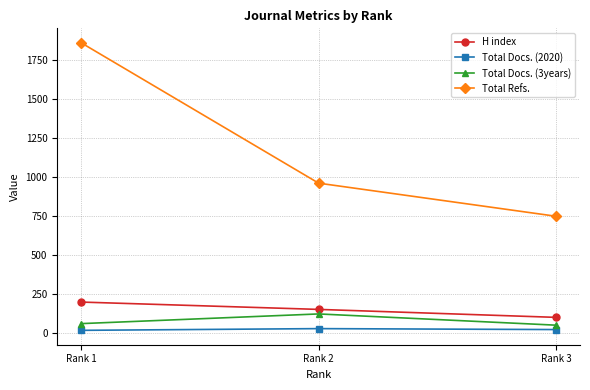

What is the spread (max minus min) of values at Rank 1?

1841